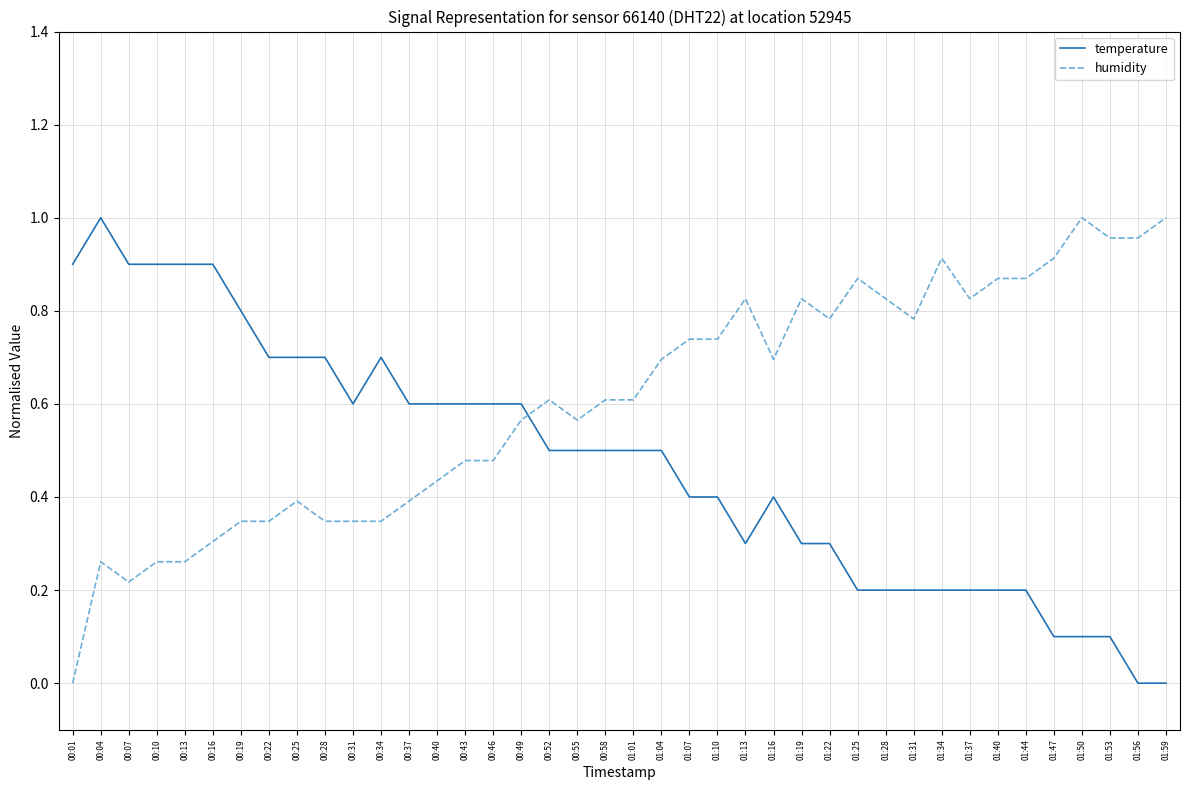

At which label is humidity closest to 0?

00:01